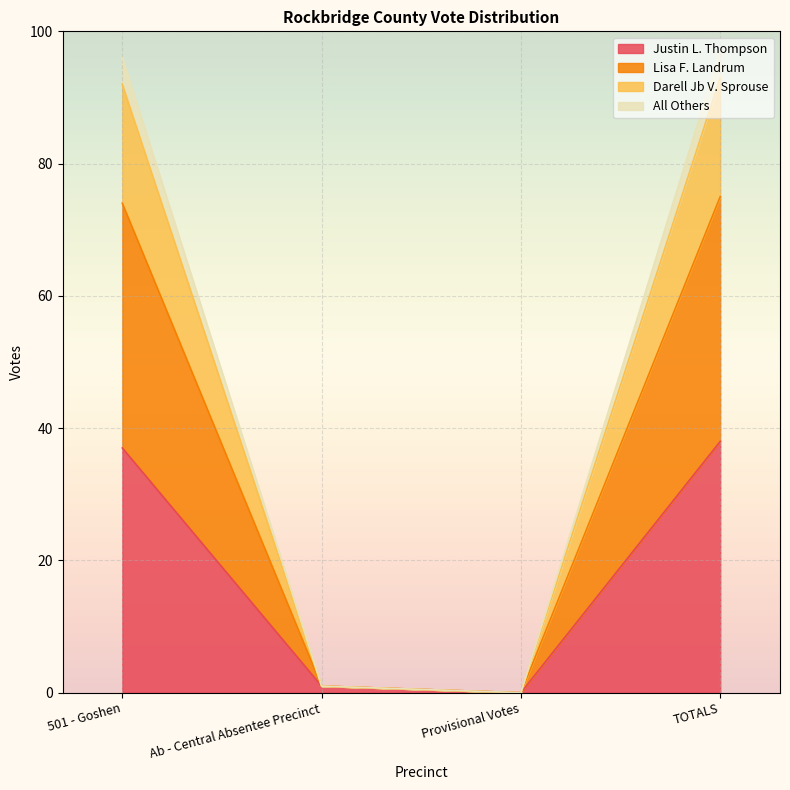

True or false: Justin L. Thompson and All Others intersect in this chart.

False